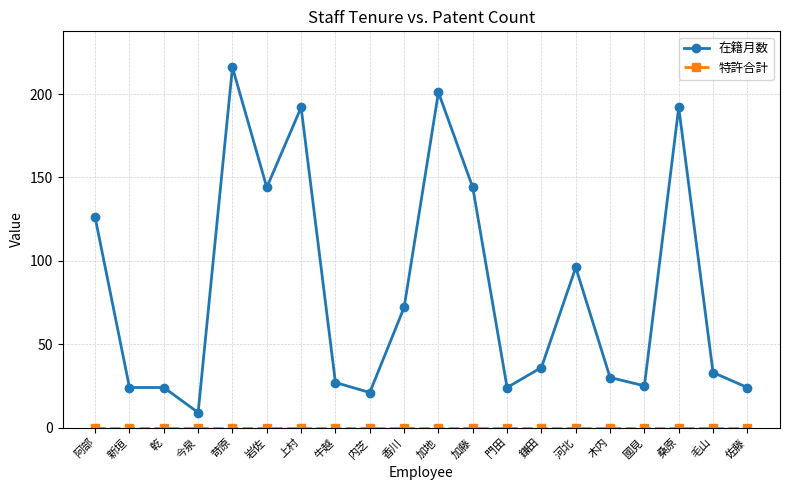

What is the maximum value shown in the chart?

216